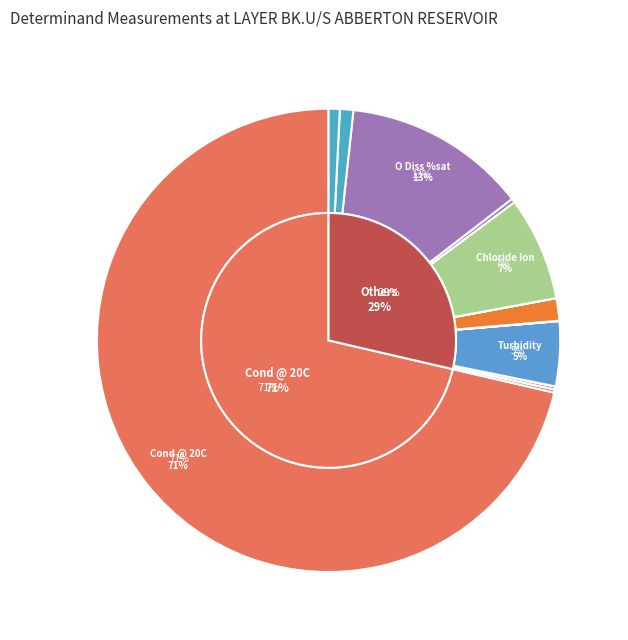

Approximately how many times larger is the value at Orthophospht (mg/l) compared to Nitrate-N (mg/l)?

0.1